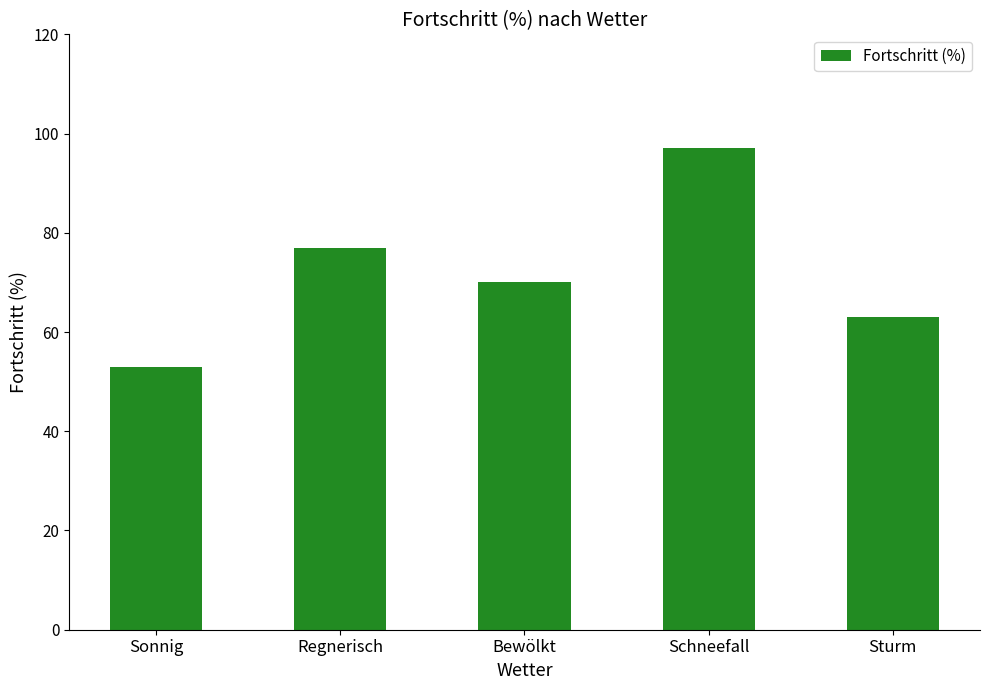

What is the average value?

72